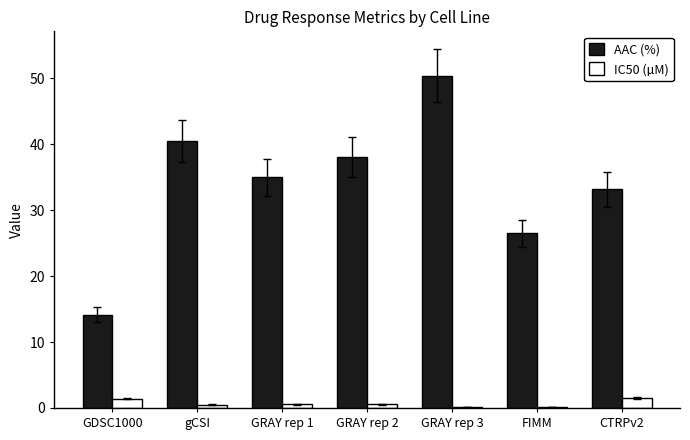

Which category has the highest value across all series?

GRAY rep 3